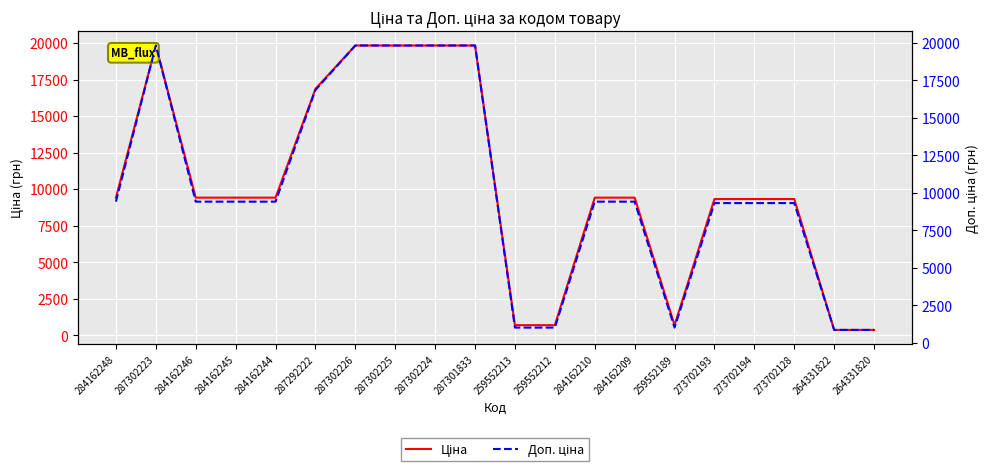

Reading left to right, extract all data points from this chart.

Ціна: 284162248=9416.9	287302223=19831.1	284162246=9416.9	284162245=9416.9	284162244=9416.9	287292222=16863.2	287302226=19831.1	287302225=19831.1	287302224=19831.1	287301833=19831.1	259552213=689.1	259552212=689.1	284162210=9416.9	284162209=9416.9	259552189=689.1	273702193=9321.4	273702194=9321.4	273702128=9321.4	264331822=362.8	264331820=362.8
Доп. ціна: 284162248=9416.9	287302223=19831.1	284162246=9416.9	284162245=9416.9	284162244=9416.9	287292222=16863.2	287302226=19831.1	287302225=19831.1	287302224=19831.1	287301833=19831.1	259552213=1017.8	259552212=1017.8	284162210=9416.9	284162209=9416.9	259552189=1017.8	273702193=9321.4	273702194=9321.4	273702128=9321.4	264331822=862.0	264331820=862.0